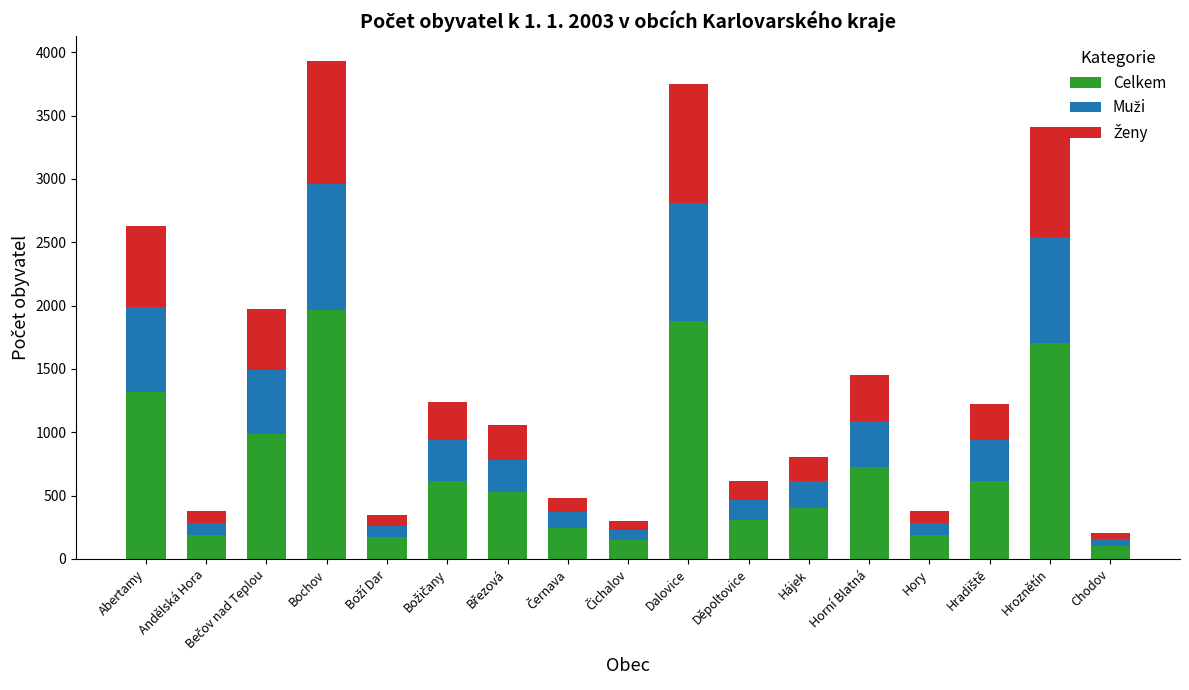

The Celkem series shows 725 at Horní Blatná. True or false?

True